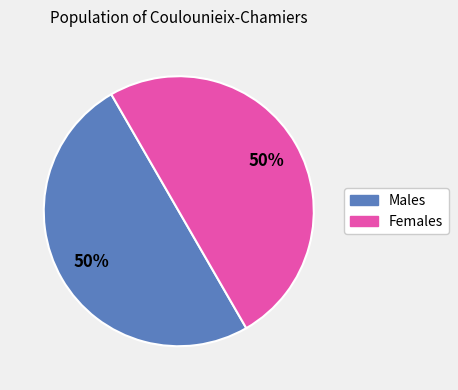

To the nearest percent, what is the average slice percentage?

50%